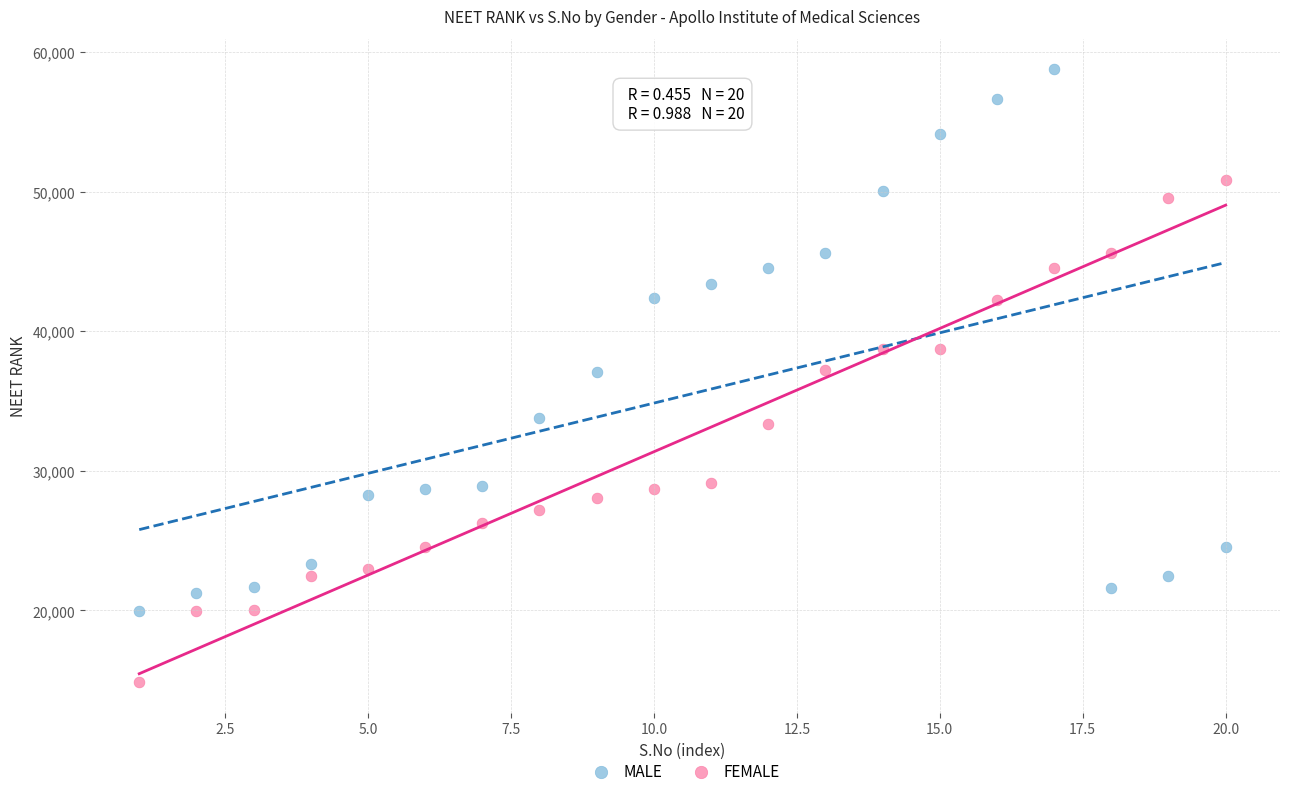

Across all data points, what is the range of X values (max minus min)?

19